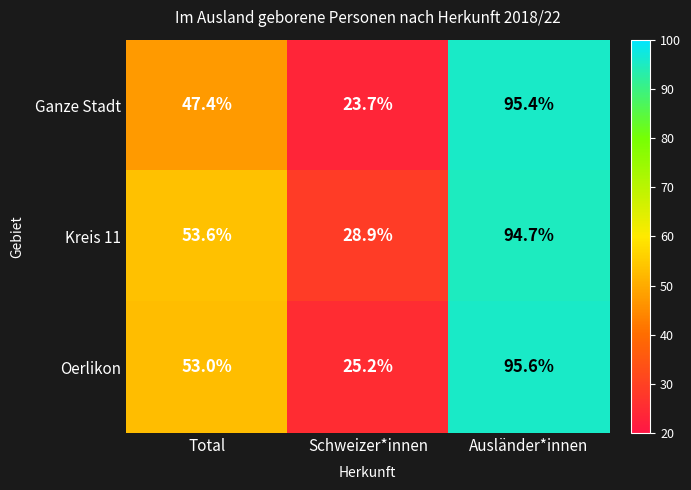

The Oerlikon series shows 95.6 at Ausländer*innen. True or false?

True